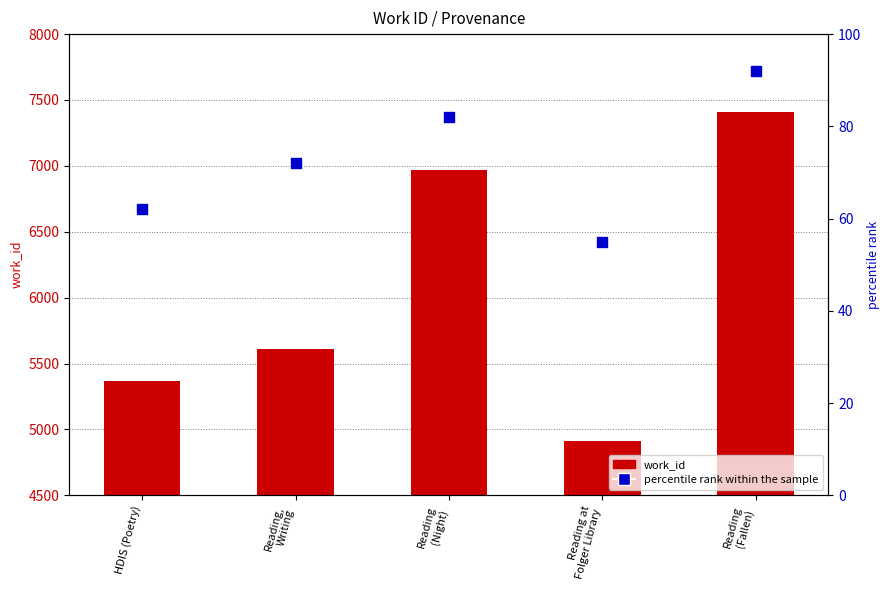

Which series has the largest total across all categories?

work_id